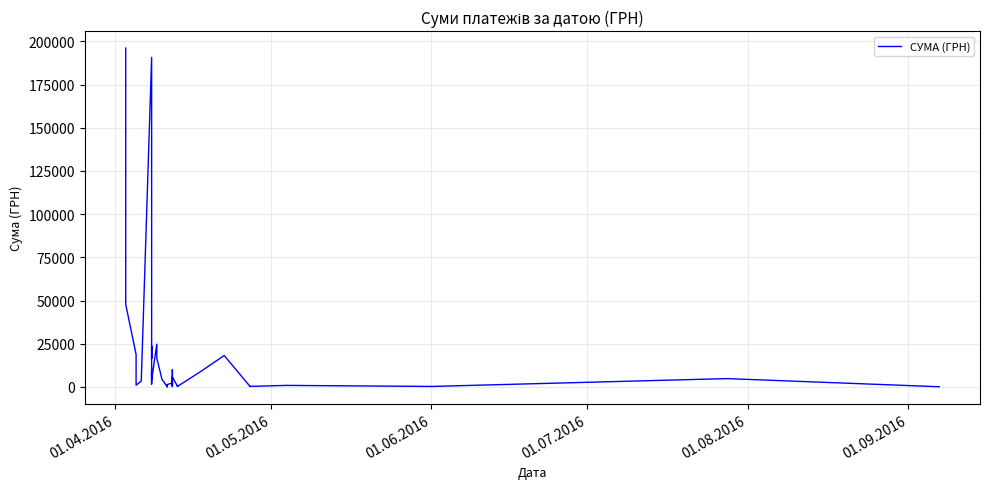

Does the chart display data point markers on the line(s)?

No